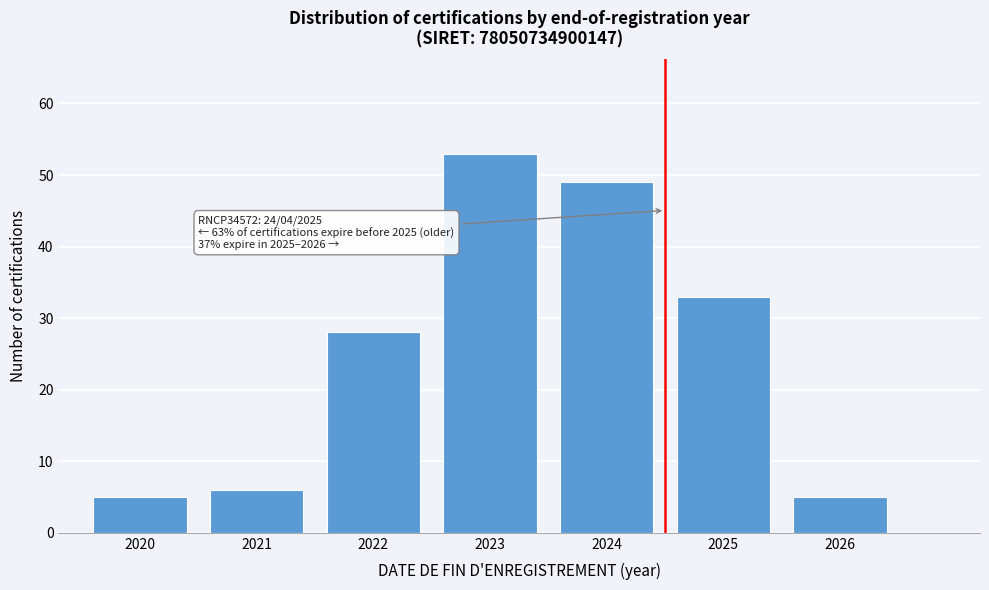

Reading left to right, transcribe all the data shown in this chart.

5	6	28	53	49	33	5